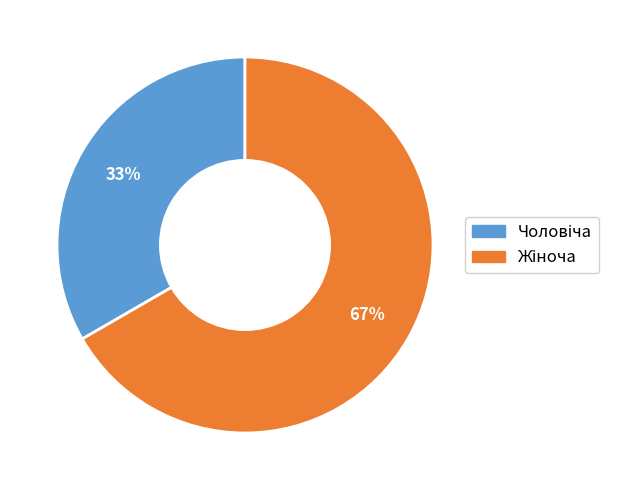

To the nearest percent, what is the average slice percentage?

50%